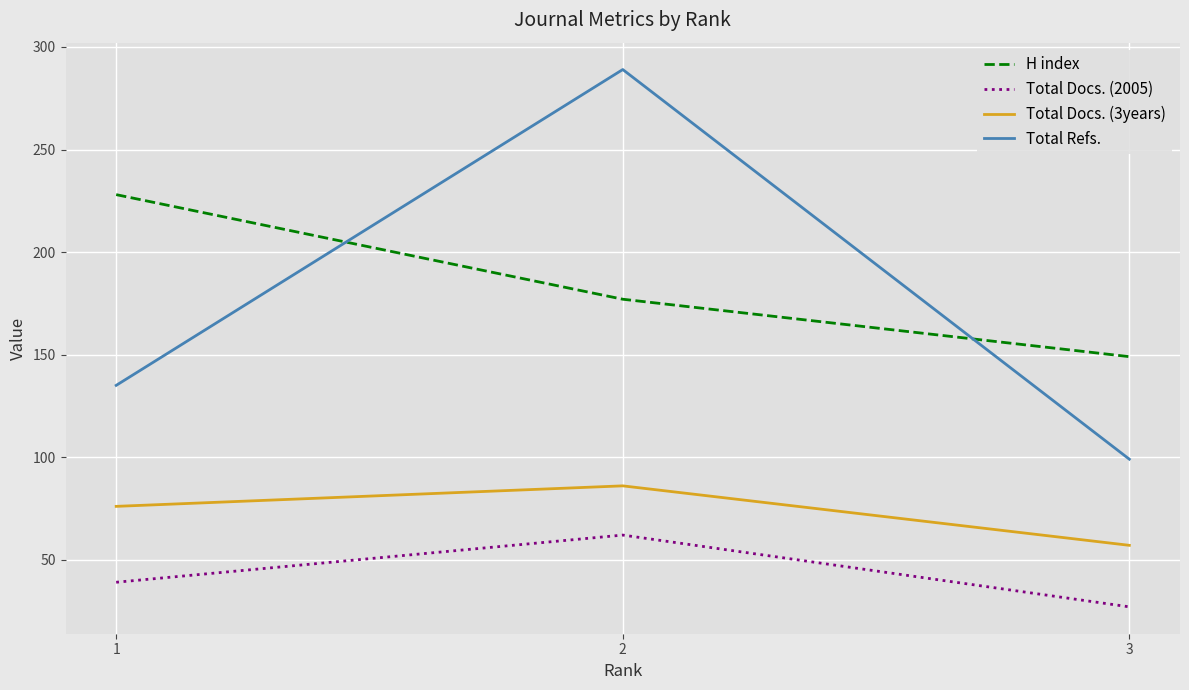

True or false: Total Refs. has a value of 289 at 2.

True